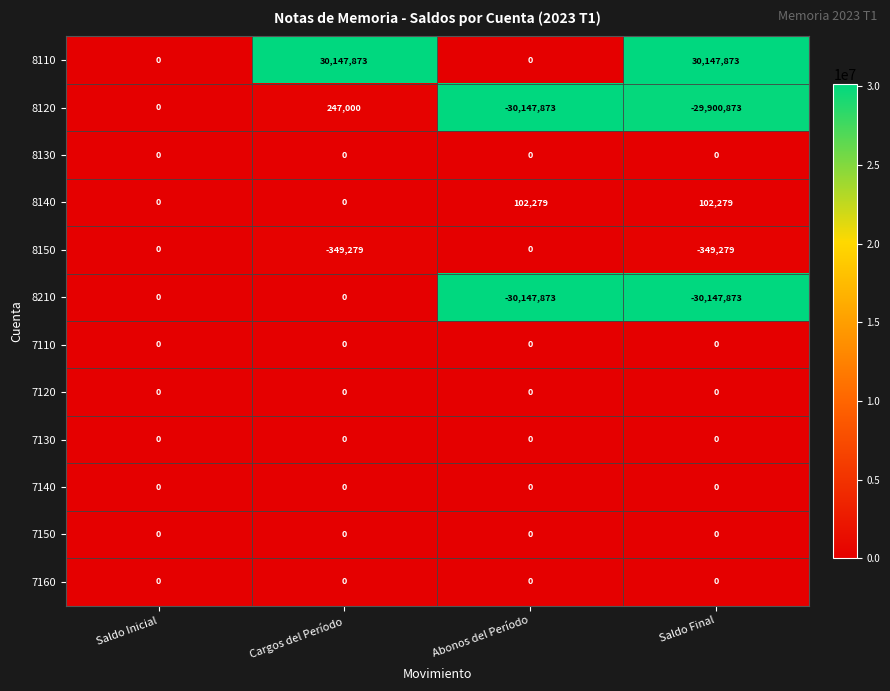

What is the difference between the highest and lowest values at Abonos del Período?

30250152